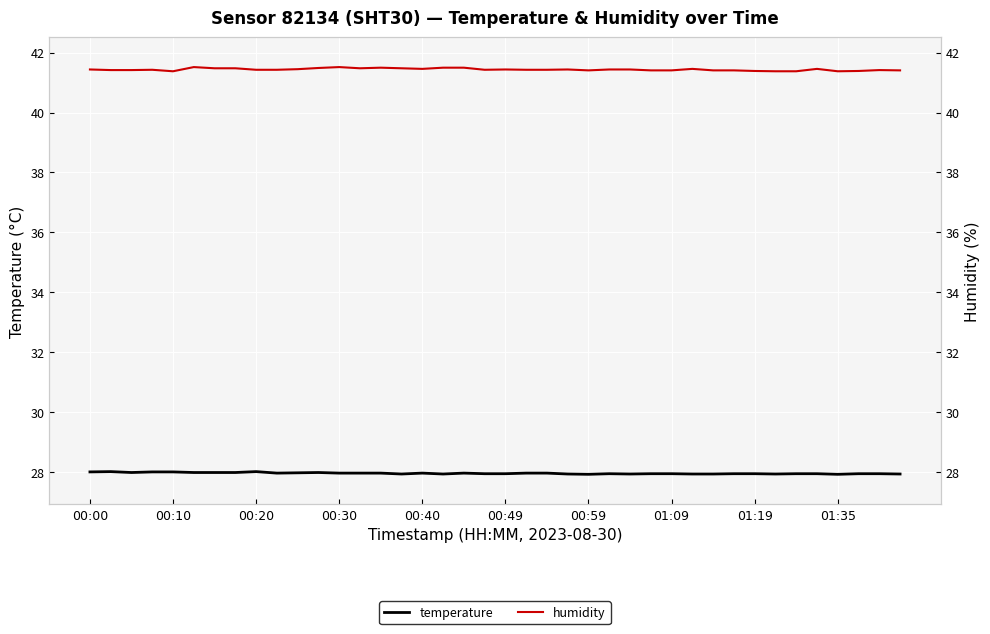

True or false: temperature and humidity cross at least once.

False